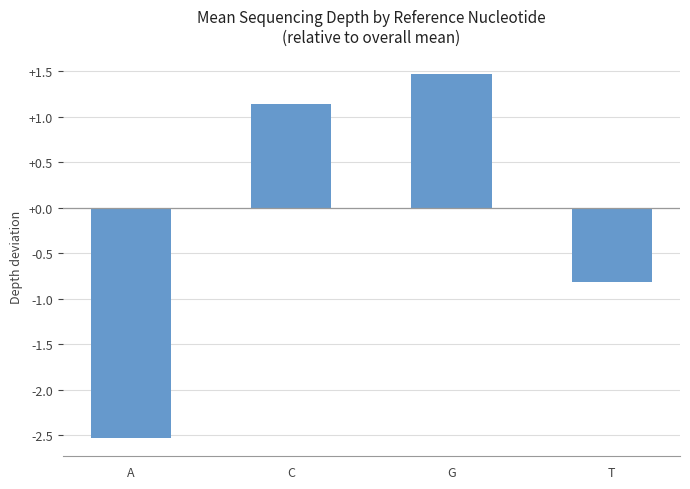

Rank the categories by value from lowest to highest.

A, T, C, G